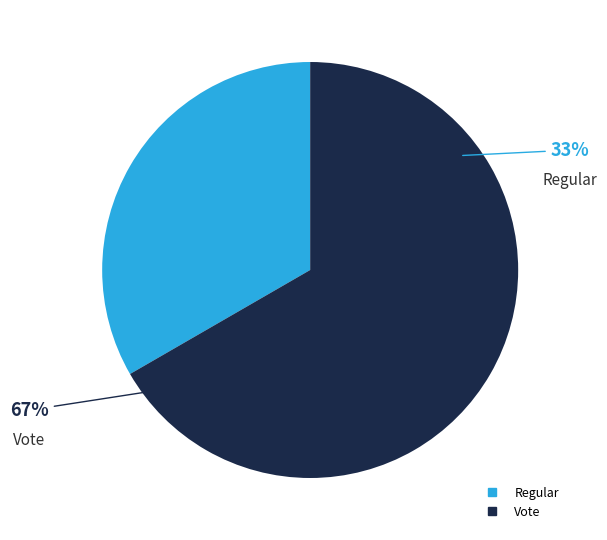

To the nearest percent, what portion does Vote represent?

67%